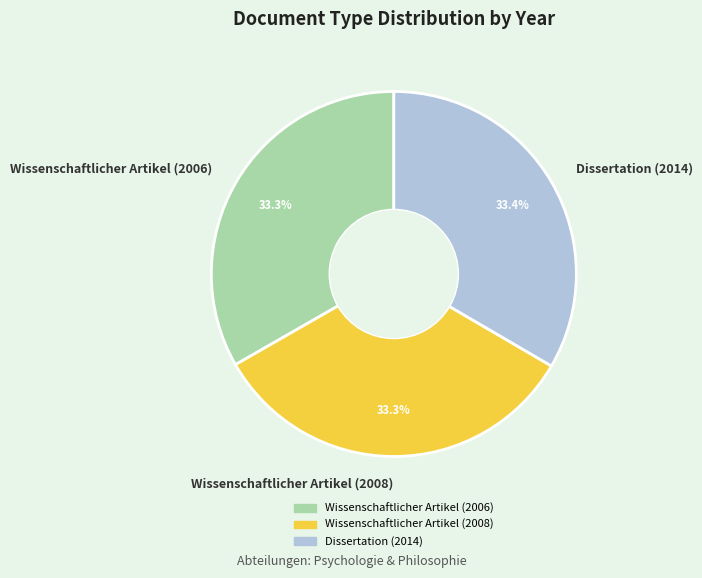

Combined, what portion of the pie is Wissenschaftlicher Artikel (2008) and Dissertation (2014)?

66.7%